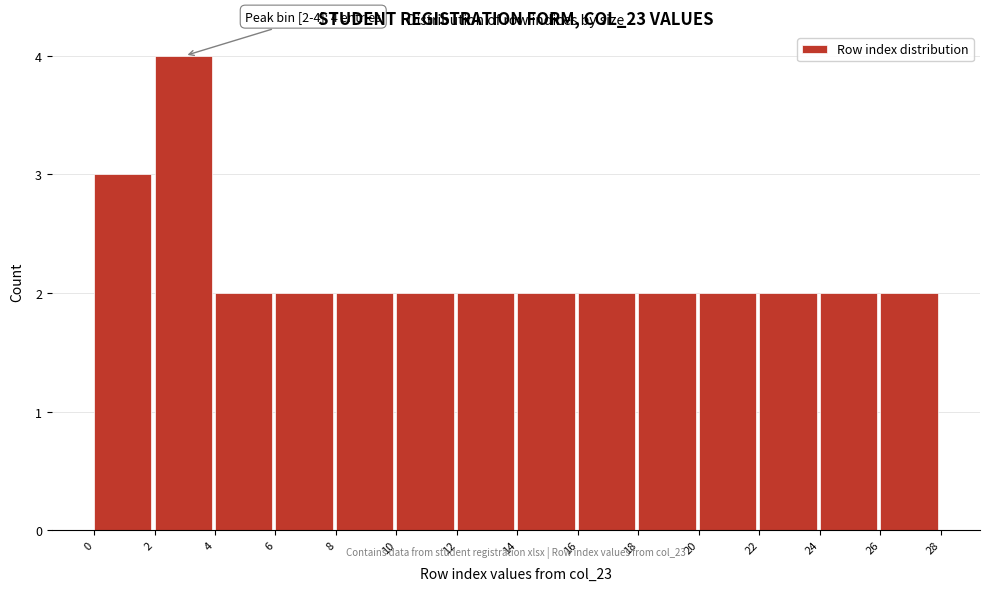

Which range on the x-axis has the tallest bar?

2 to 4